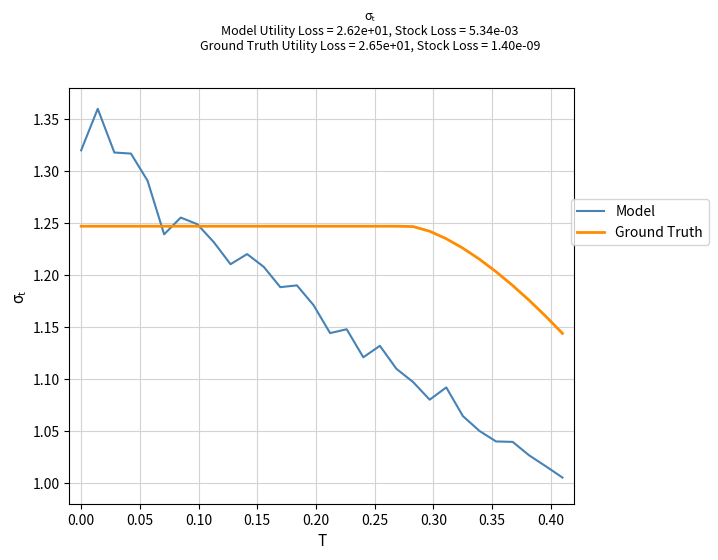

Which series has the largest total across all categories?

Ground Truth